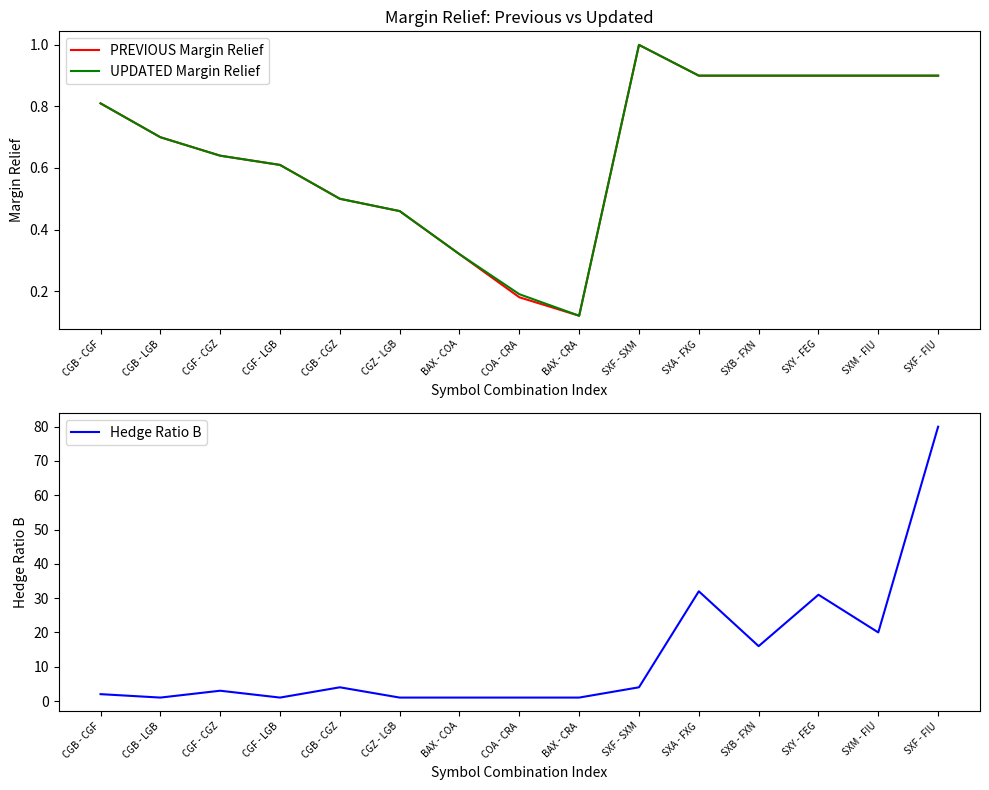

Which series has the widest spread of values?

Hedge Ratio B